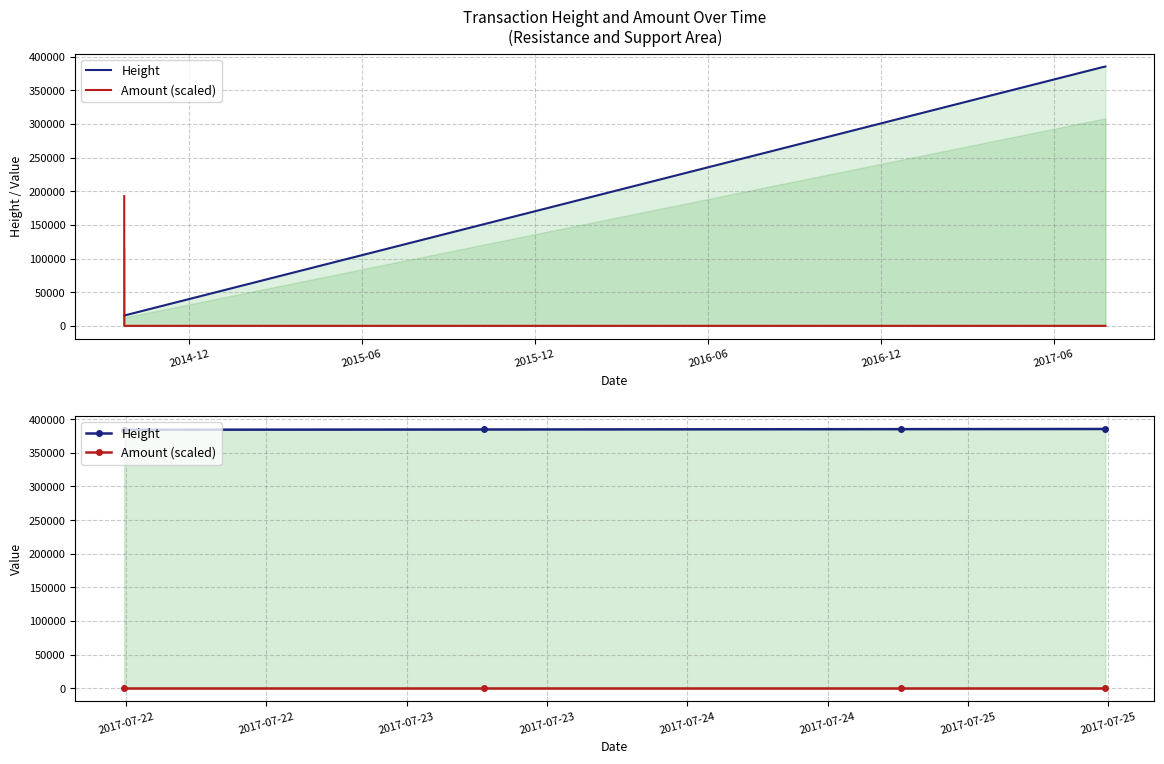

Reading left to right, extract all data points from this chart.

Height: 384320	384697	385194	385459
Amount (scaled): 0	0	0	0